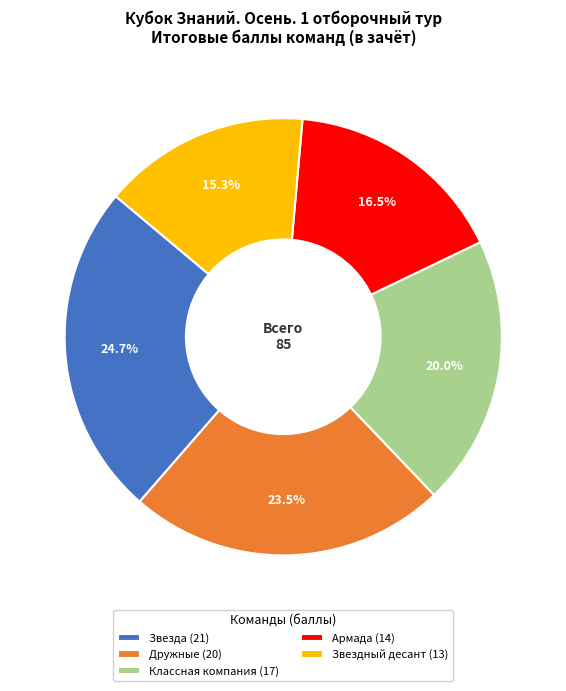

To the nearest percent, what percentage of the pie is Классная компания?

20%